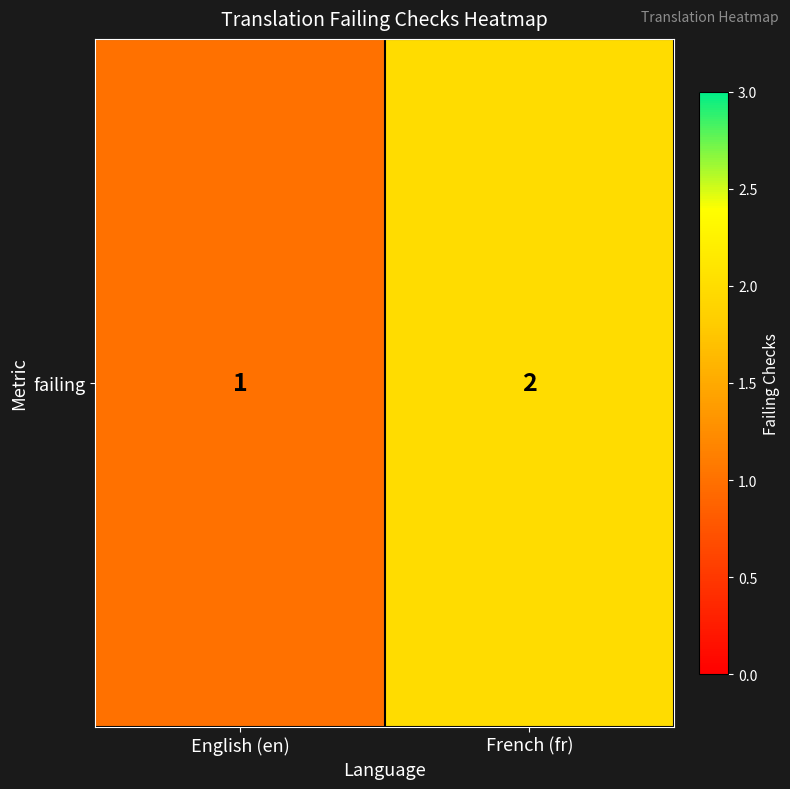

Reading left to right, list all the values displayed in this chart.

English (en)=1	French (fr)=2